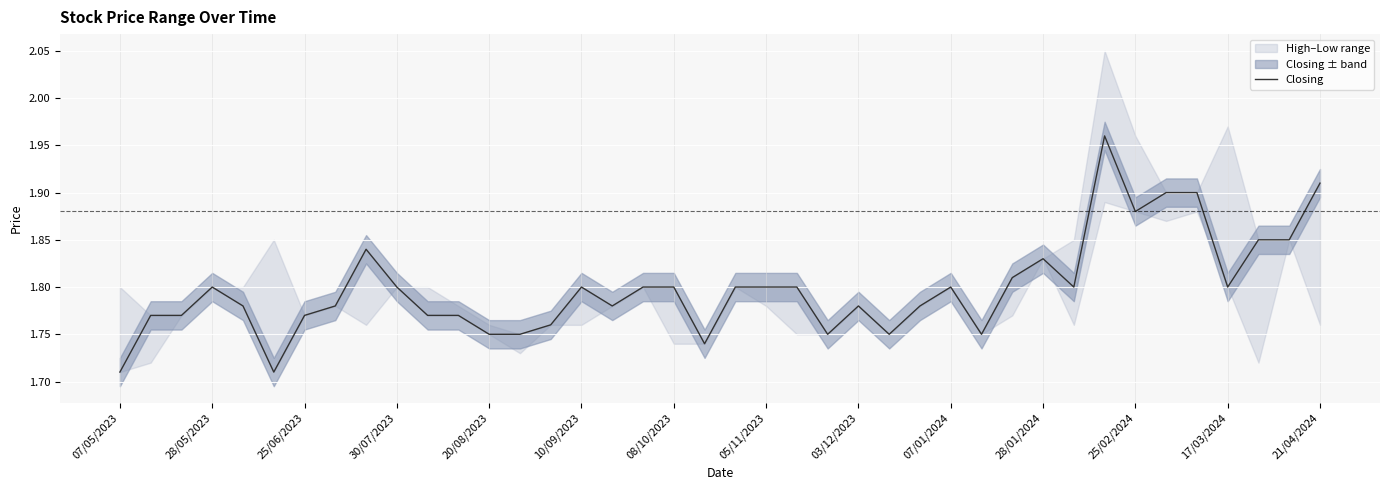

Reading left to right, what are all the values shown in this chart?

1.7	1.8	1.8	1.8	1.8	1.7	1.8	1.8	1.8	1.8	1.8	1.8	1.8	1.8	1.8	1.8	1.8	1.8	1.8	1.7	1.8	1.8	1.8	1.8	1.8	1.8	1.8	1.8	1.8	1.8	1.8	1.8	2.0	1.9	1.9	1.9	1.8	1.9	1.9	1.9